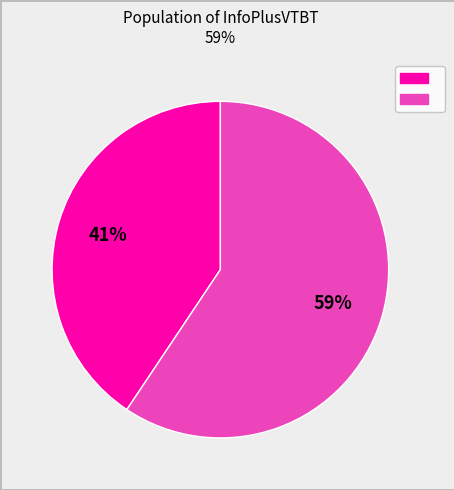

To the nearest percent, what is the average slice percentage?

50%